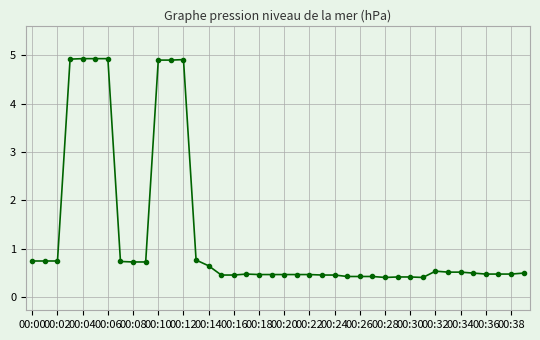

What is the difference between the maximum and minimum values?

4.5